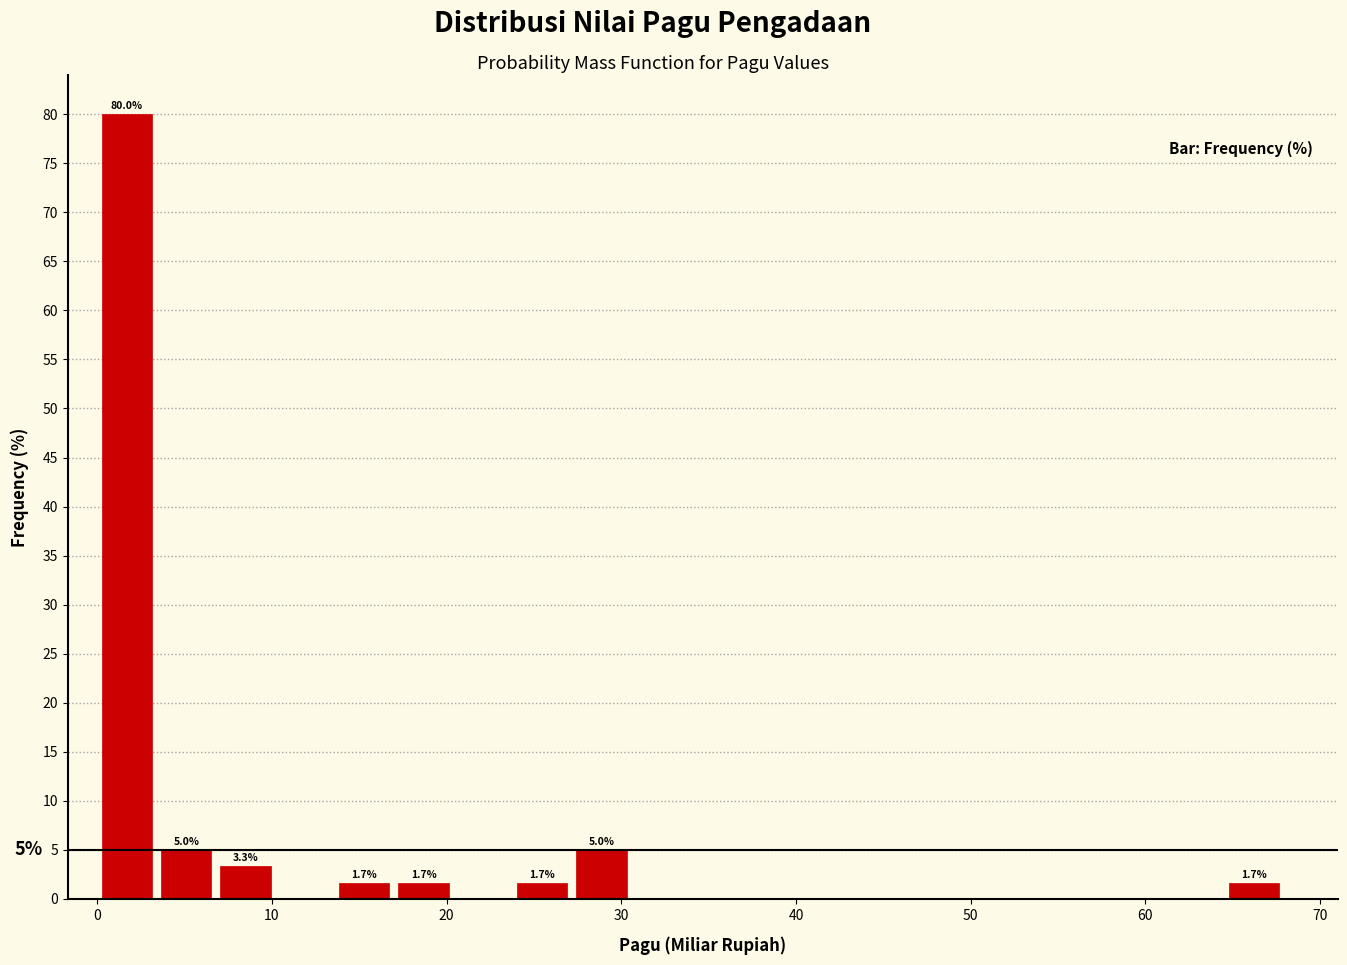

Read against the x-axis, roughly where is the centre of the tallest bar?

2